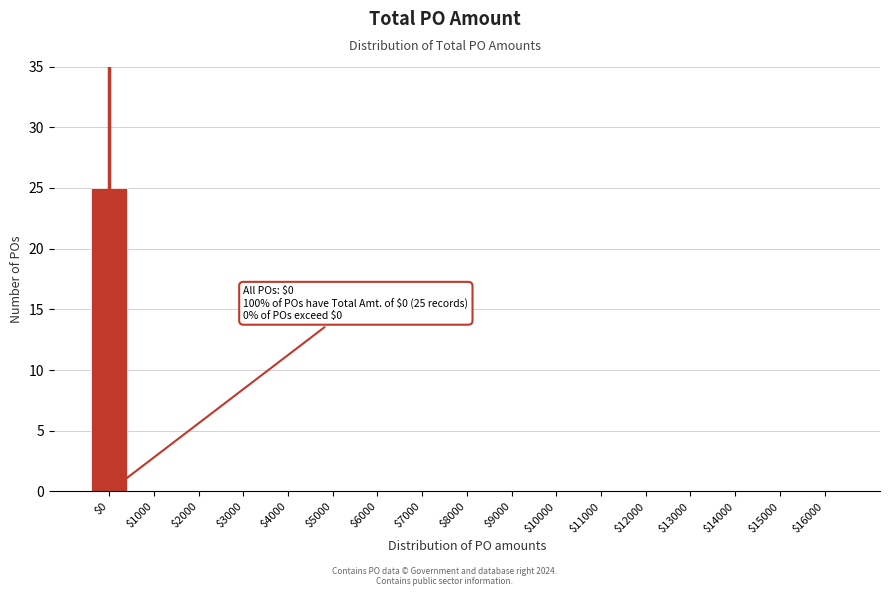

What is the sum of all values?

25